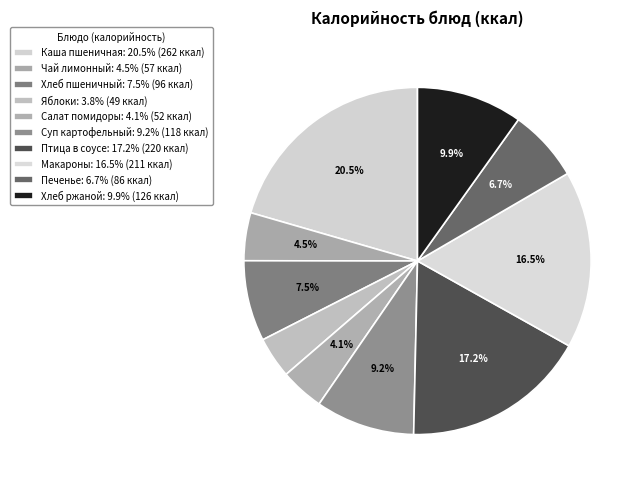

To the nearest percent, what is the difference between the largest and smallest slice percentages?

17%